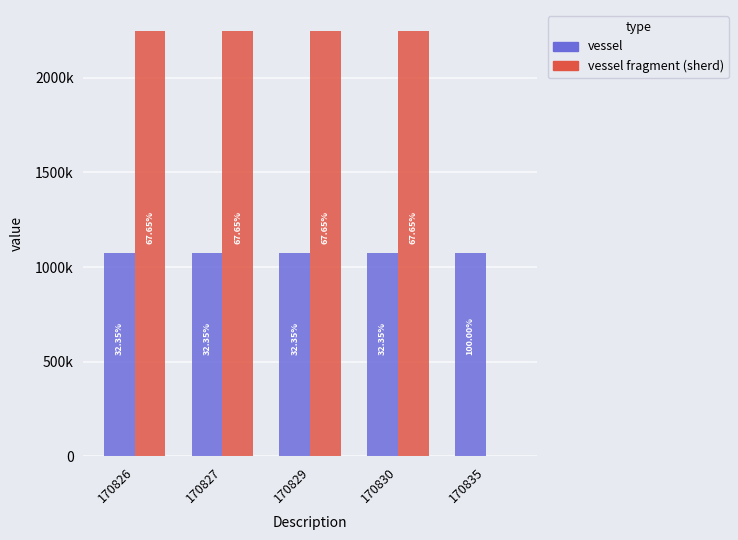

List the series in order of their peak value, lowest first.

vessel, vessel fragment (sherd)